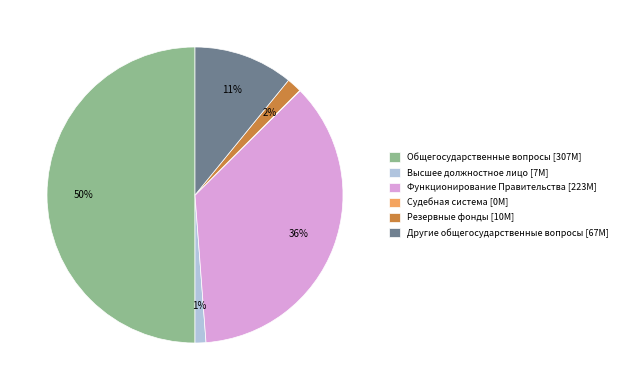

Which has a higher value, Общегосударственные вопросы [307M] or Другие общегосударственные вопросы [67M]?

Общегосударственные вопросы [307M]